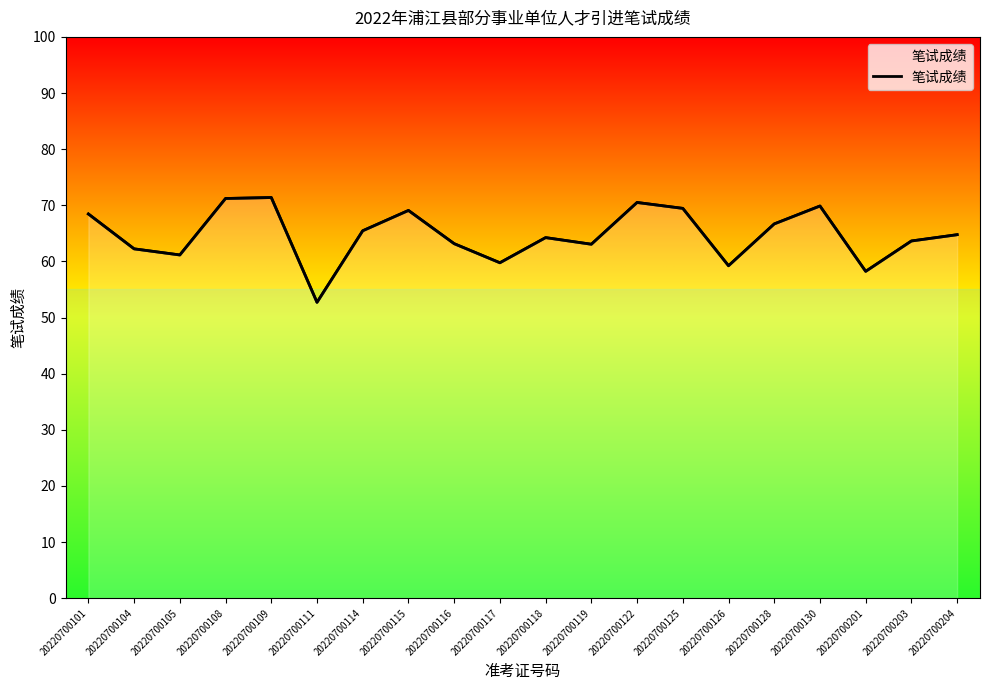

What is the maximum value shown in the chart?

71.4